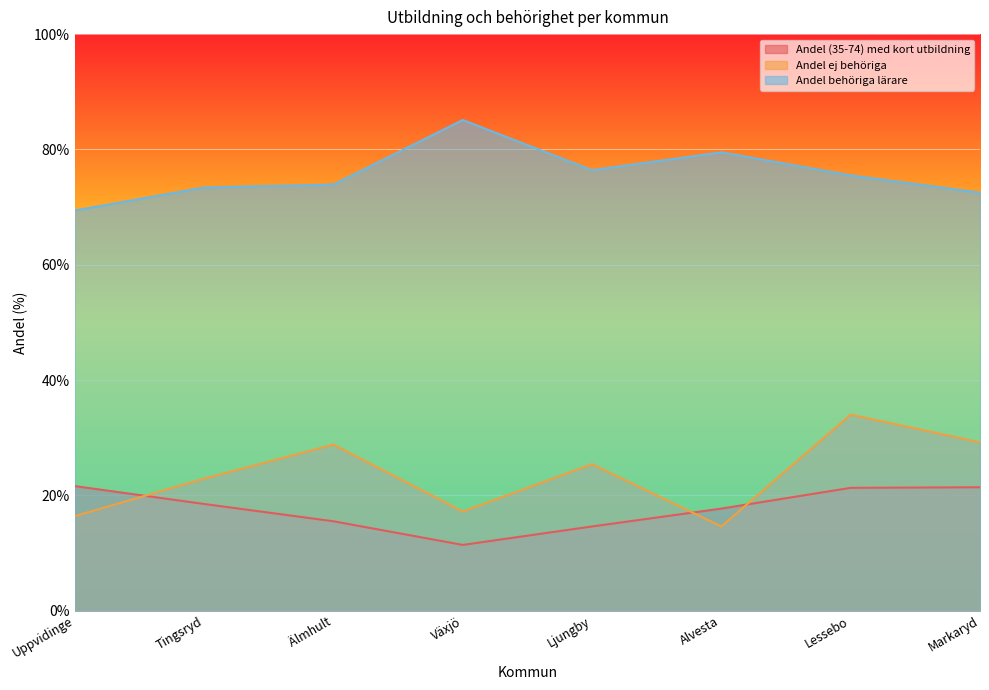

True or false: Andel ej behöriga has more than 0 interior local peaks.

True